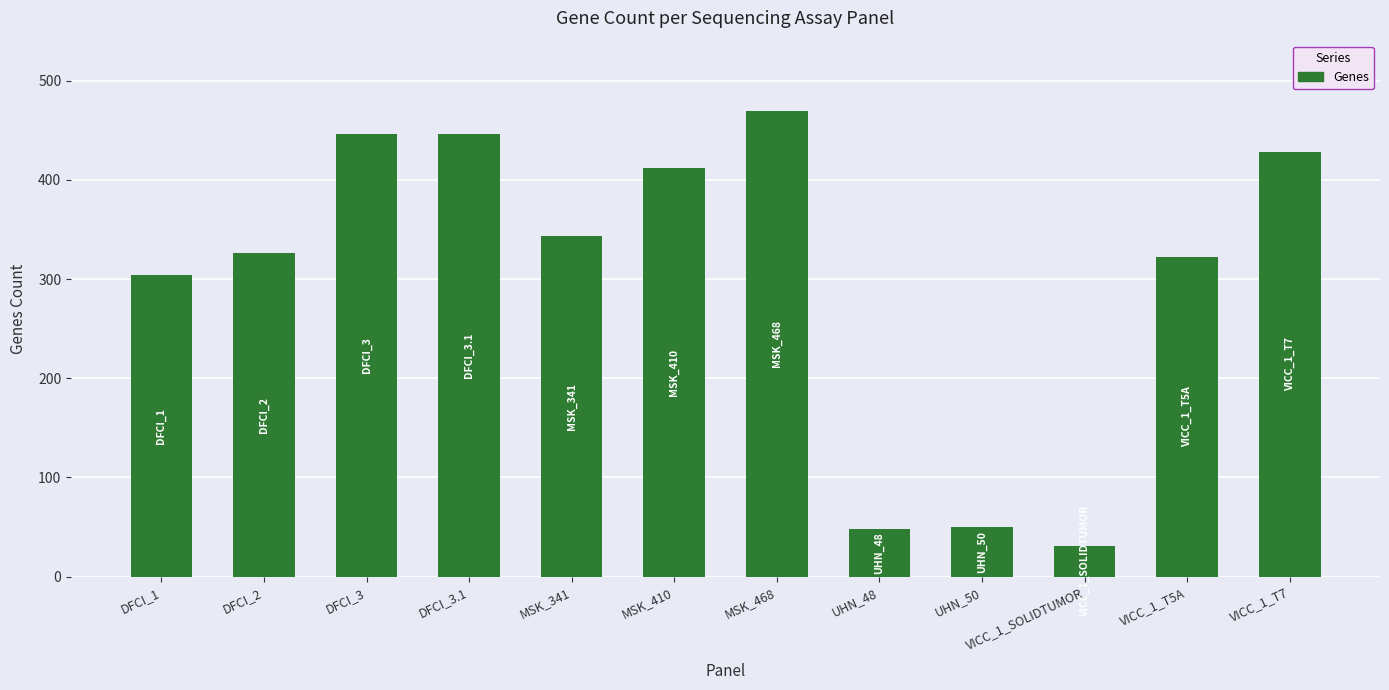

Where is the data nearest to the value 250?

DFCI_1